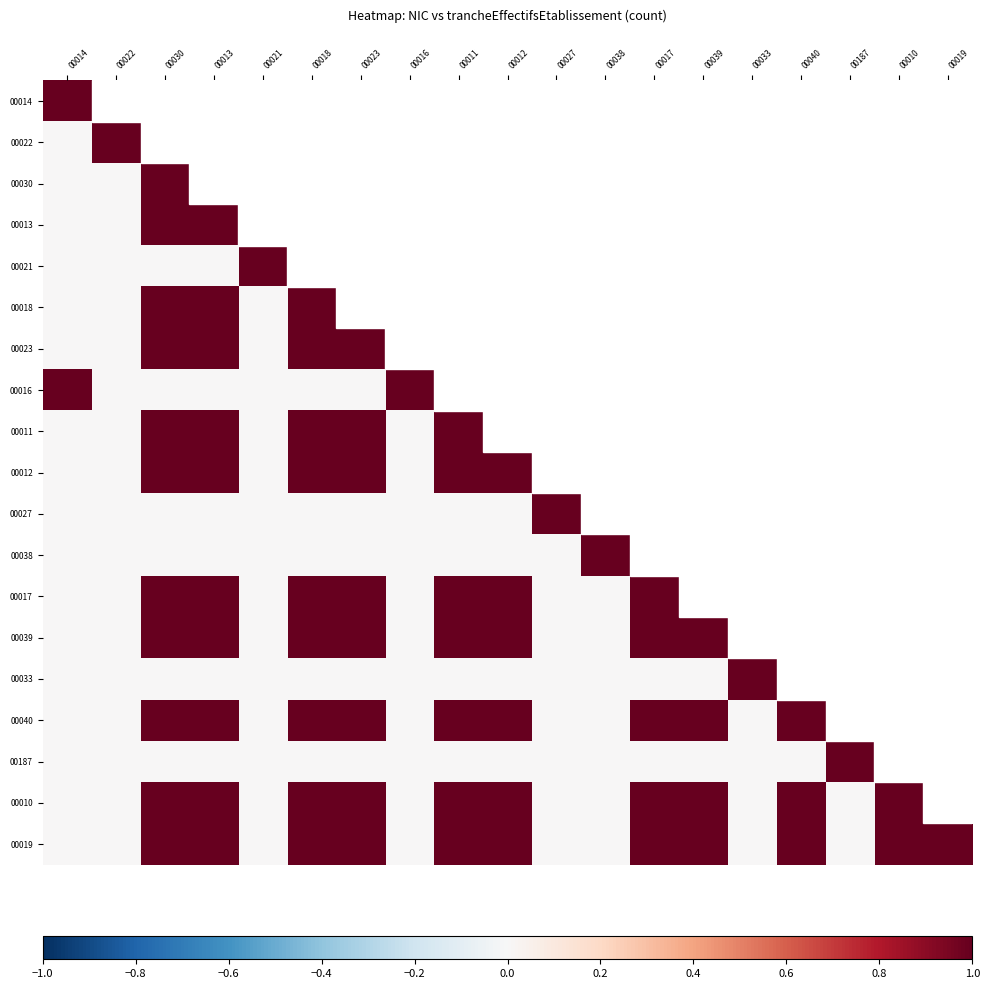

Between 00023 and 00013, which is larger?

00013